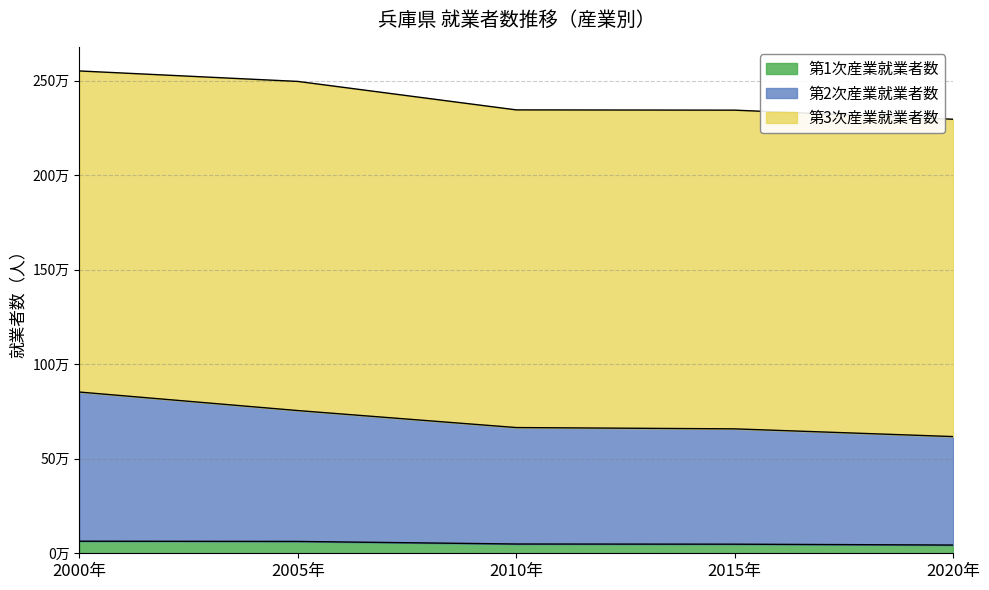

True or false: 第2次産業就業者数 and 第3次産業就業者数 cross at least once.

False